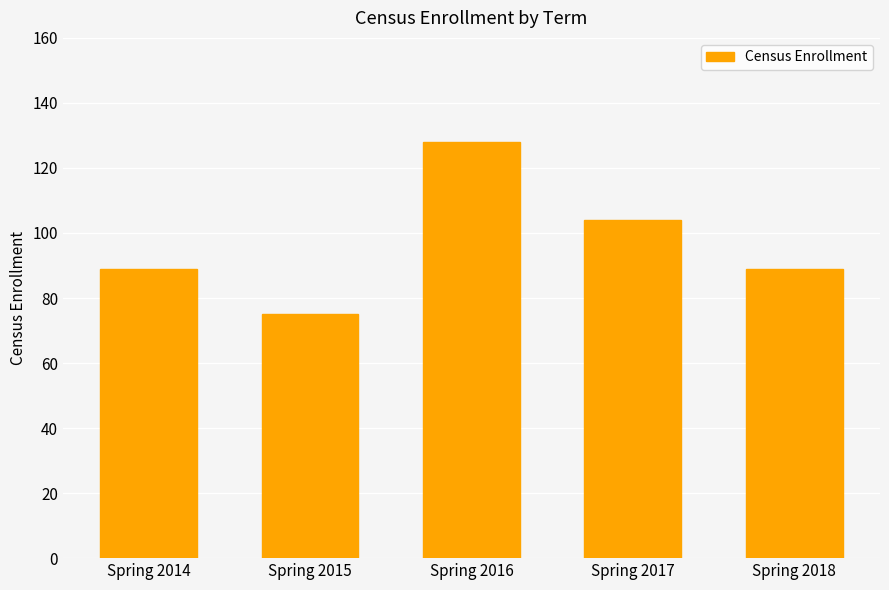

Approximately how many times larger is the value at Spring 2018 compared to Spring 2016?

0.7